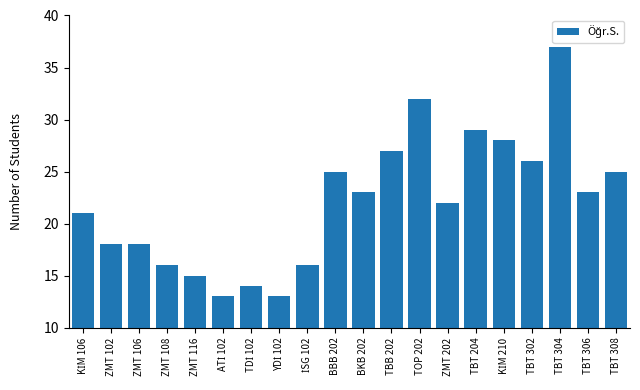

True or false: the data shows 14 at TBT 204.

False